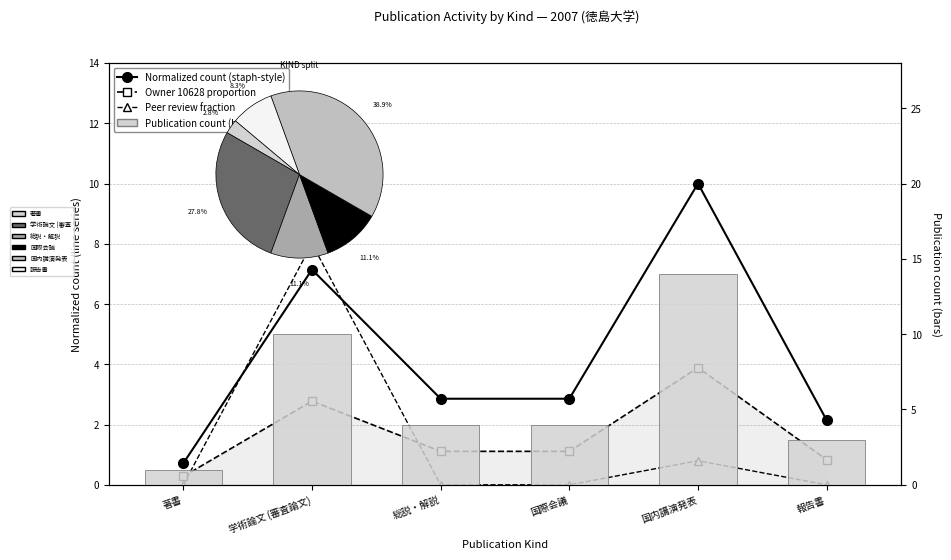

At which label does Owner 10628 proportion reach its peak?

国内講演発表